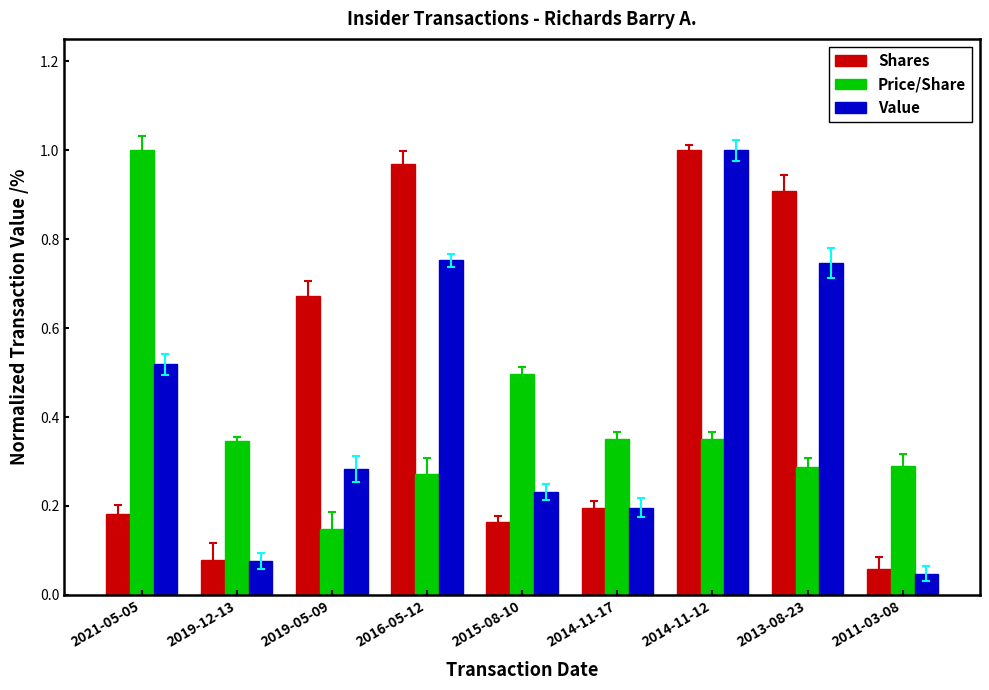

Is the value of Value at 2015-08-10 greater than the value of Price/Share at 2021-05-05?

No